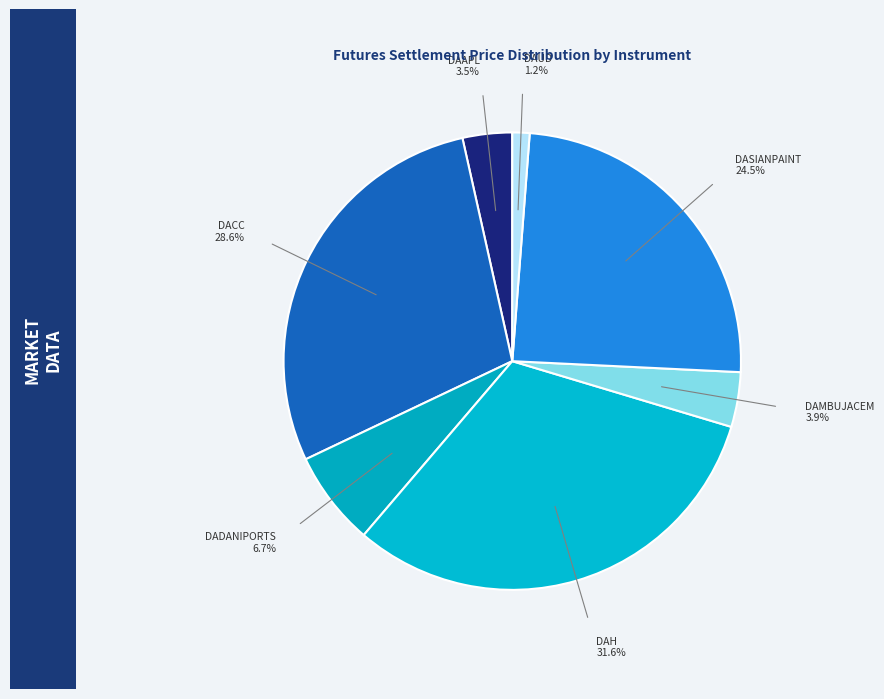

To the nearest percent, what is the difference between the largest and smallest slice percentages?

30%